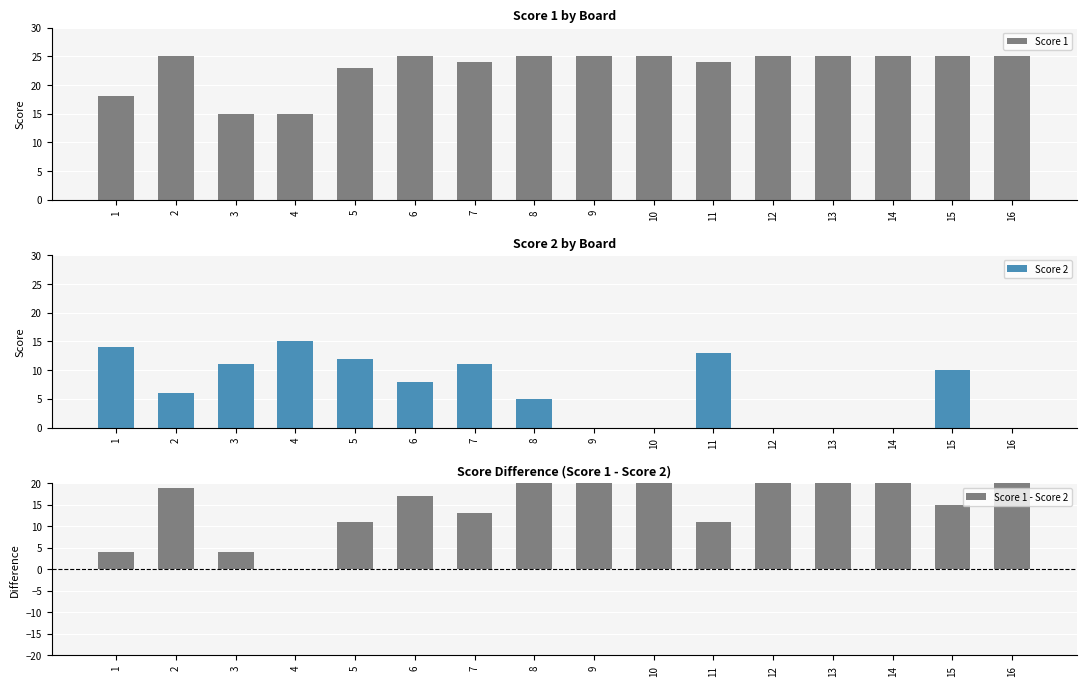

How many groups of bars are there?

16